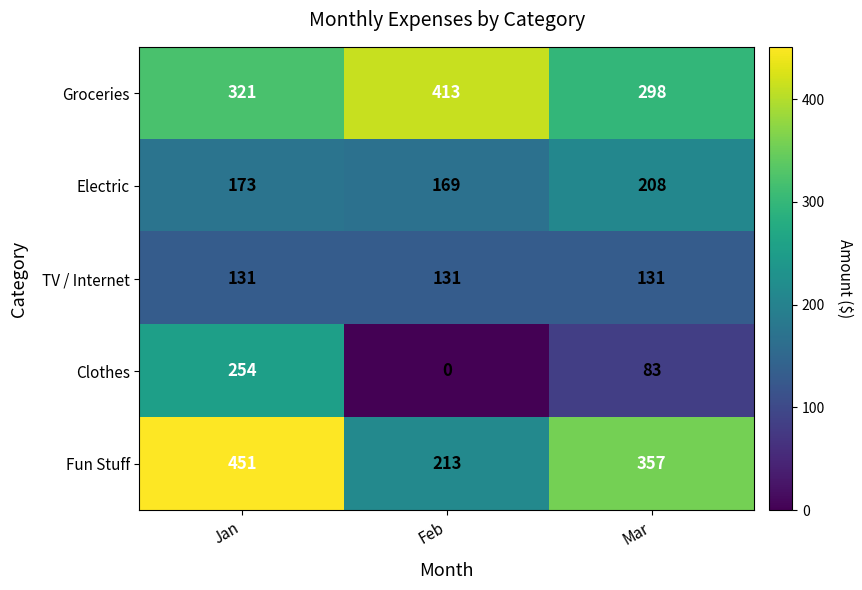

What is the difference between the highest and lowest values at Jan?

320